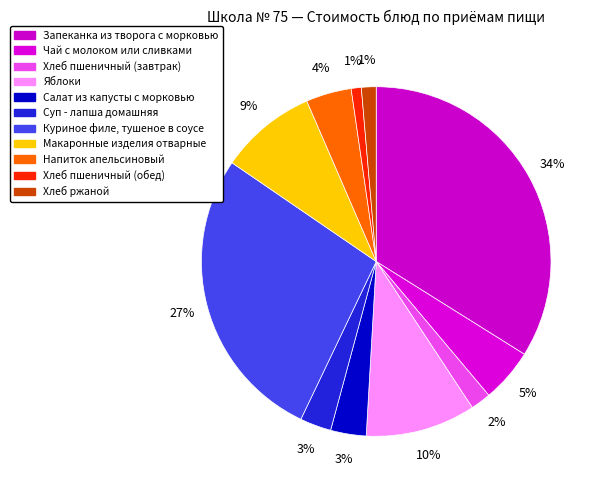

Which slice is the smallest?

Хлеб пшеничный (обед)